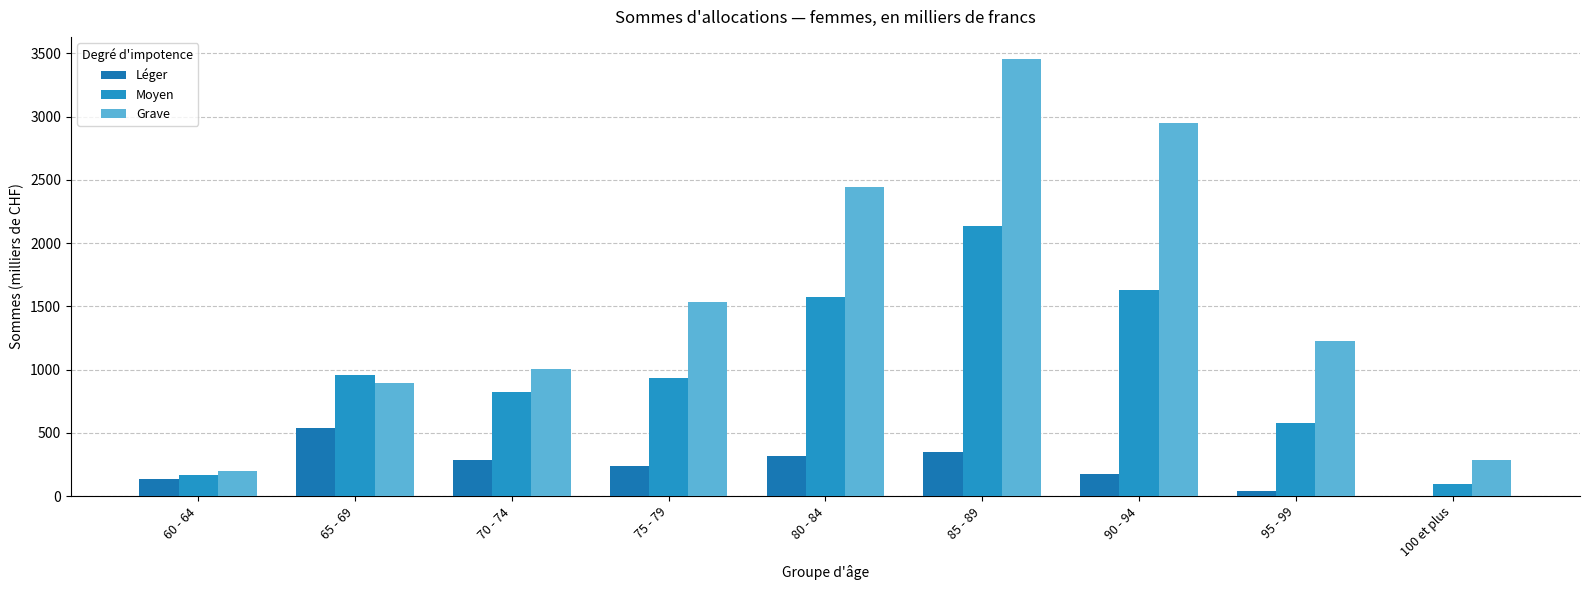

What position from the left is 60 - 64?

1